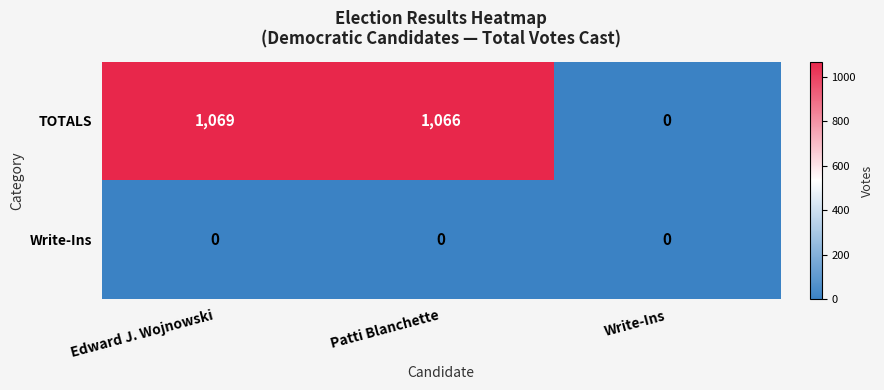

Reading left to right, what are all the values shown in this chart?

TOTALS: Edward J. Wojnowski=1069	Patti Blanchette=1066	Write-Ins=0
Write-Ins: Edward J. Wojnowski=0	Patti Blanchette=0	Write-Ins=0